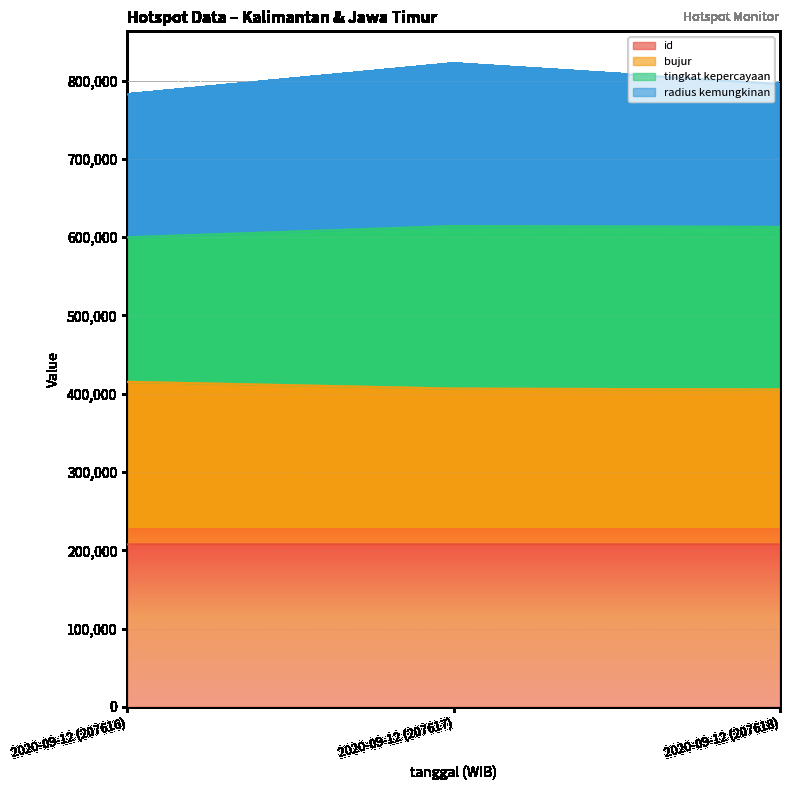

What is the value of the id point at the 2nd from the left?

207617.0